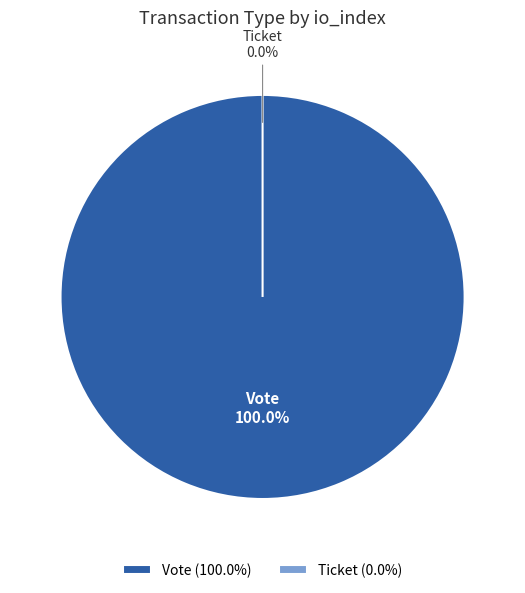

Combined, what portion of the pie is Ticket and Vote?

100.0%